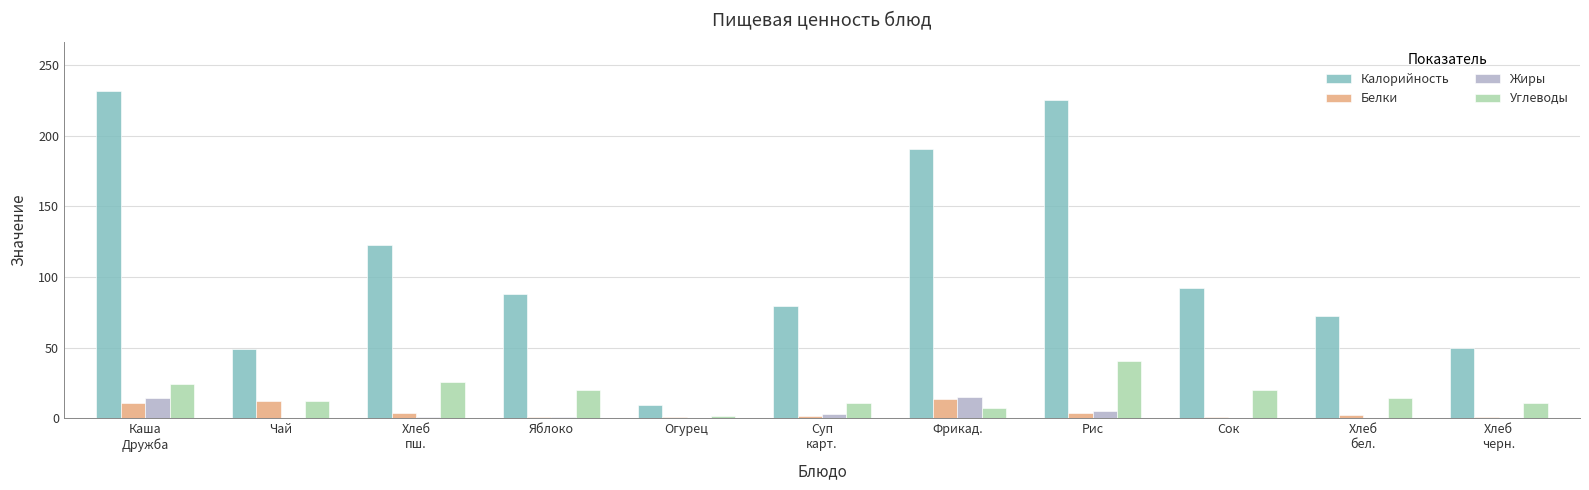

Which series changed the most between Каша
Дружба and Чай?

Калорийность